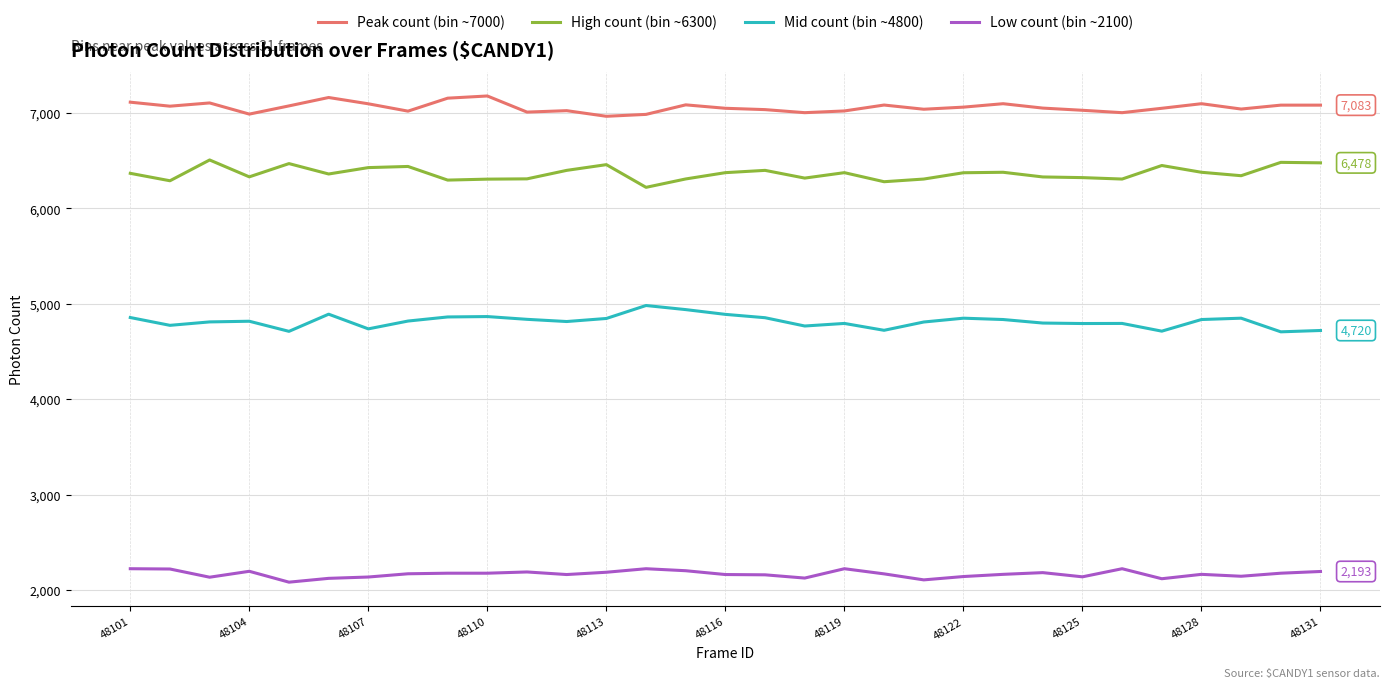

Rank the series by their maximum value, from highest to lowest.

Peak count (bin ~7000), High count (bin ~6300), Mid count (bin ~4800), Low count (bin ~2100)